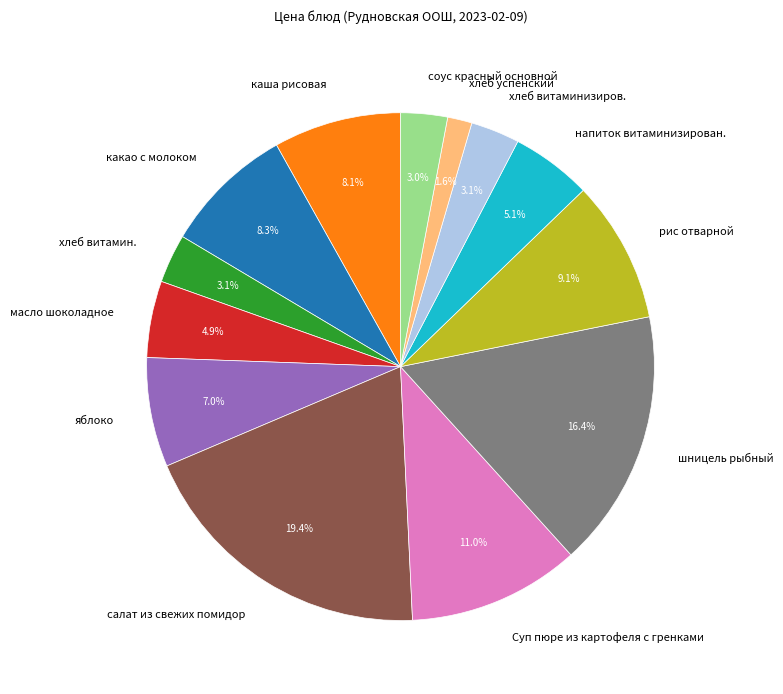

Do хлеб успенский and хлеб витаминизиров. together represent more than half of the pie?

No